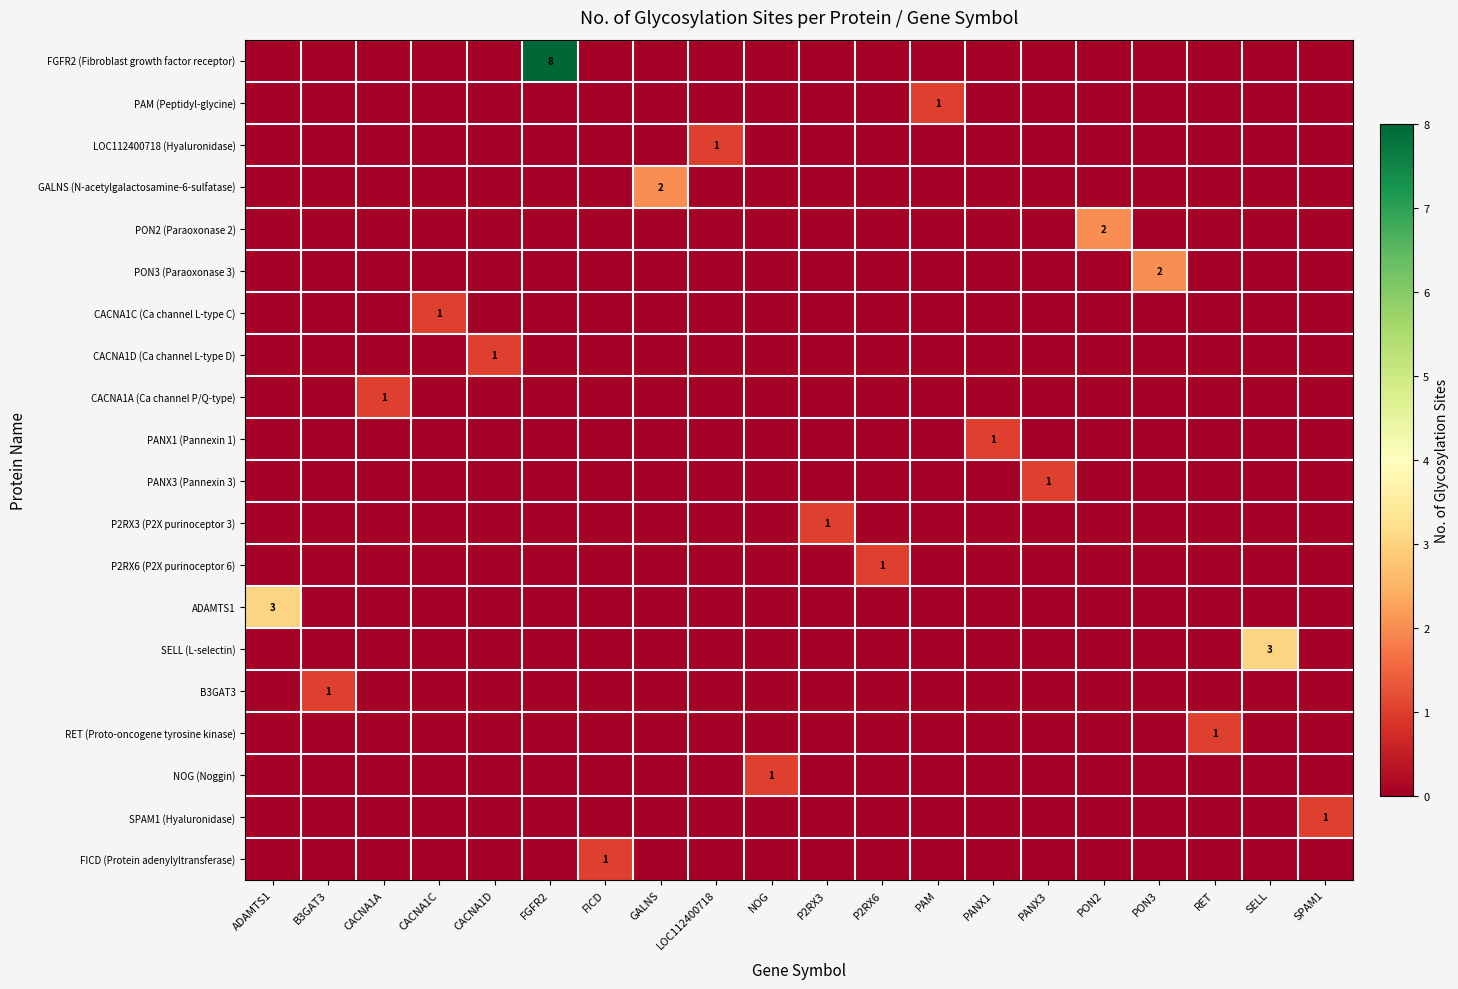

How many SELL (L-selectin) values are between 0 and 1?

19